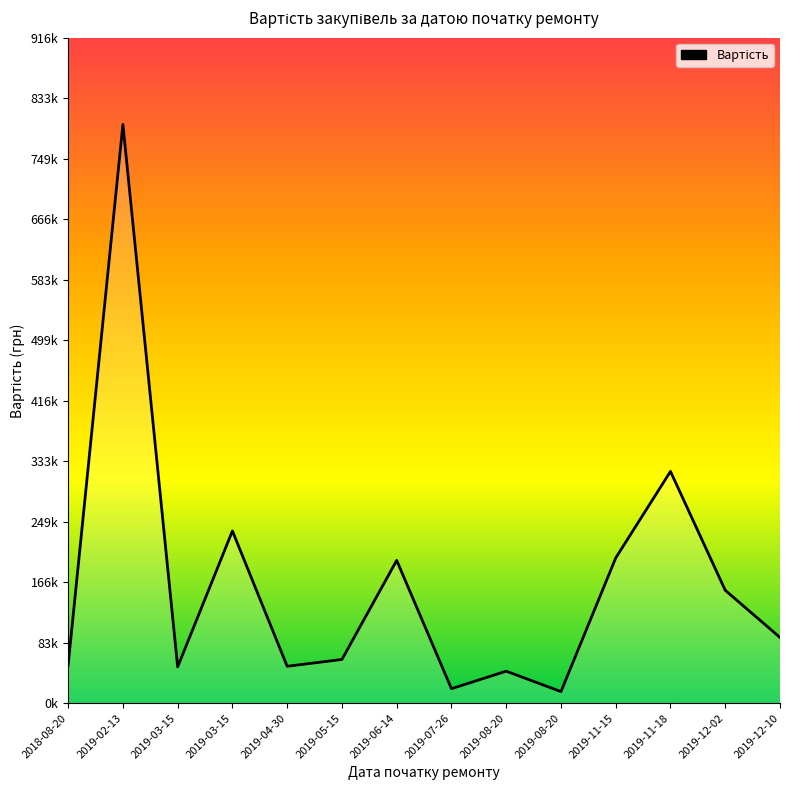

What is the label of the 13th point from the left?

2019-12-02